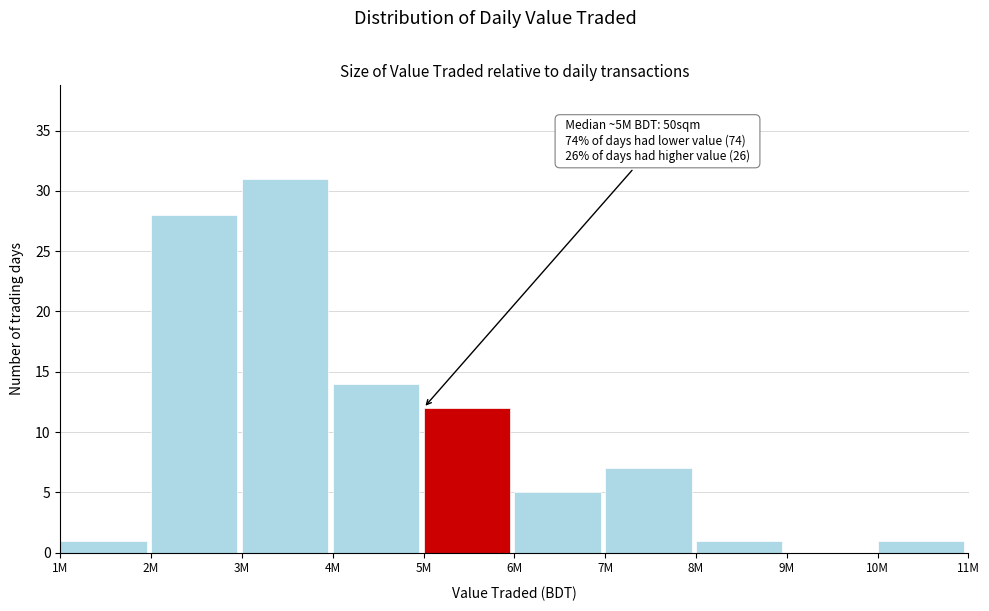

Reading left to right, what are all the values shown in this chart?

1M=1	2M=28	3M=31	4M=14	5M=12	6M=5	7M=7	8M=1	9M=0	10M=1